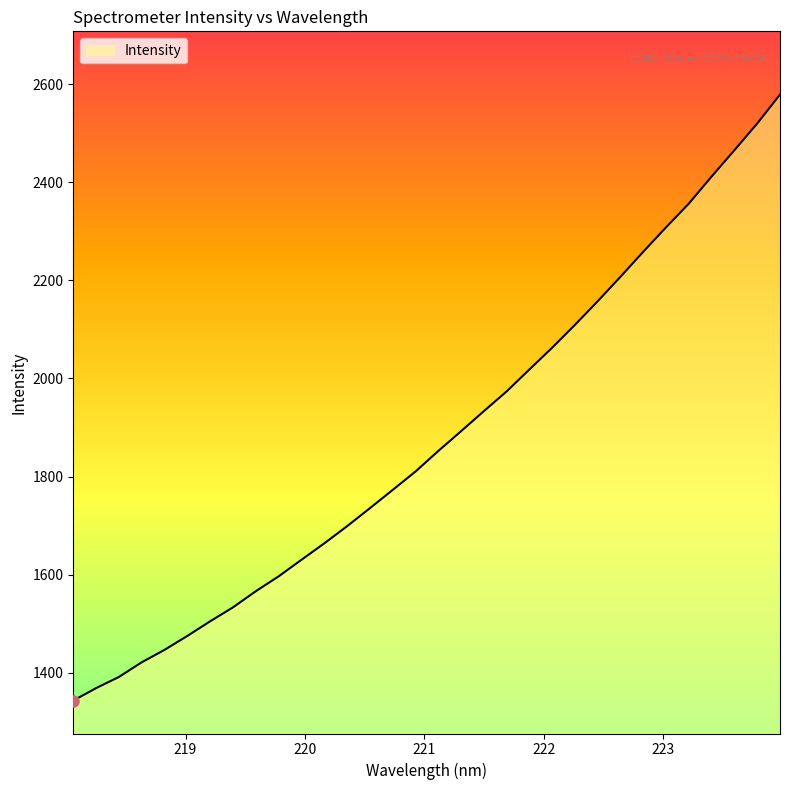

What is the minimum value shown in the chart?

1343.4